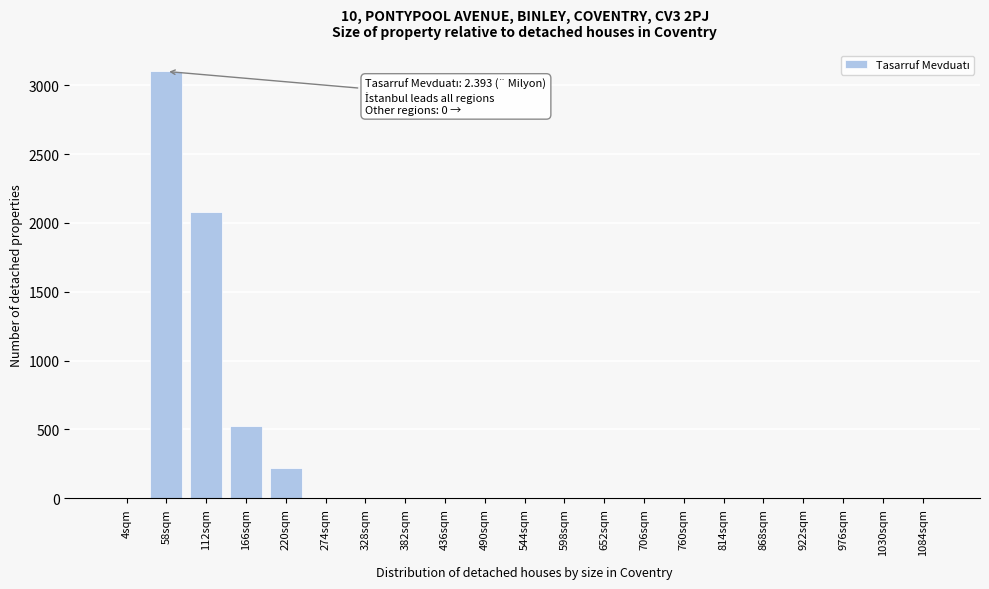

Reading left to right, list all the values displayed in this chart.

4sqm=0	58sqm=3100	112sqm=2077	166sqm=527	220sqm=217	274sqm=0	328sqm=0	382sqm=0	436sqm=0	490sqm=0	544sqm=0	598sqm=0	652sqm=0	706sqm=0	760sqm=0	814sqm=0	868sqm=0	922sqm=0	976sqm=0	1030sqm=0	1084sqm=0